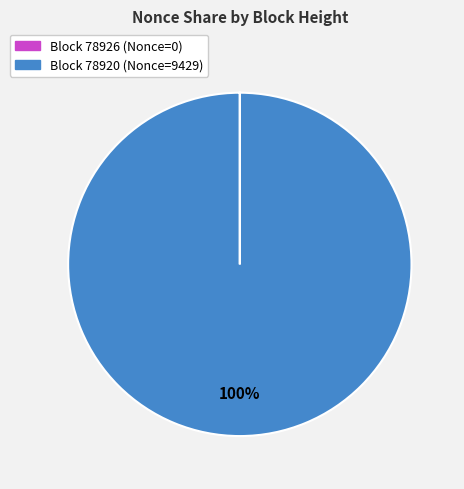

To the nearest percent, what is the average slice percentage?

50%